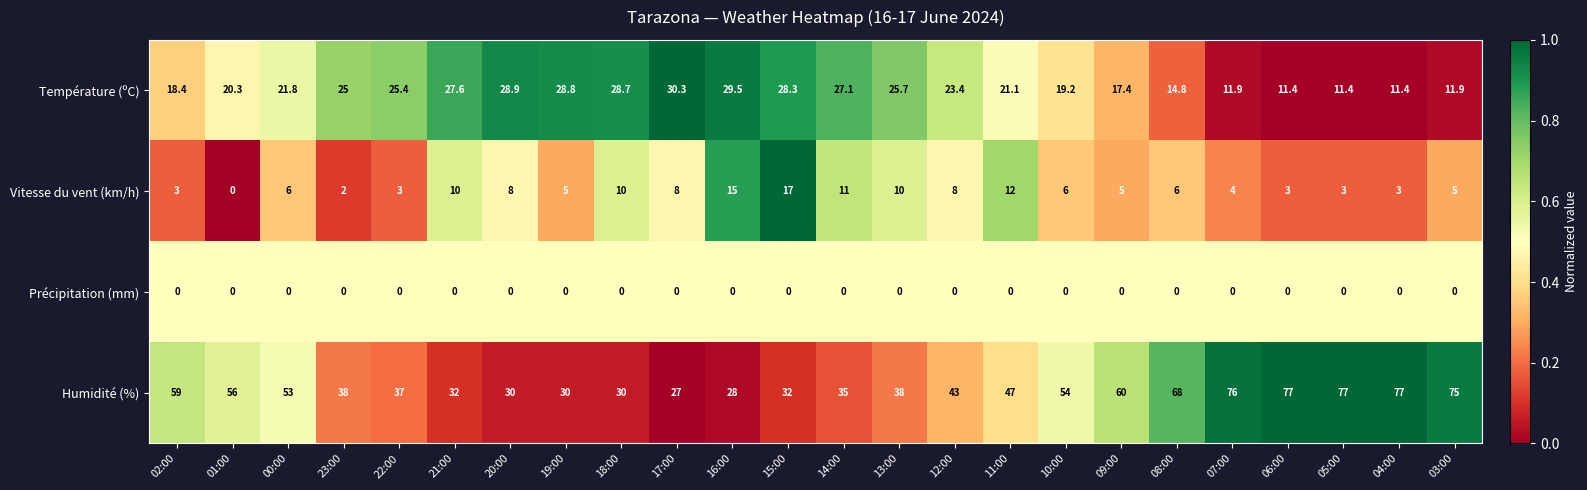

Between 21:00 and 03:00, which series saw the biggest shift?

Humidité (%)